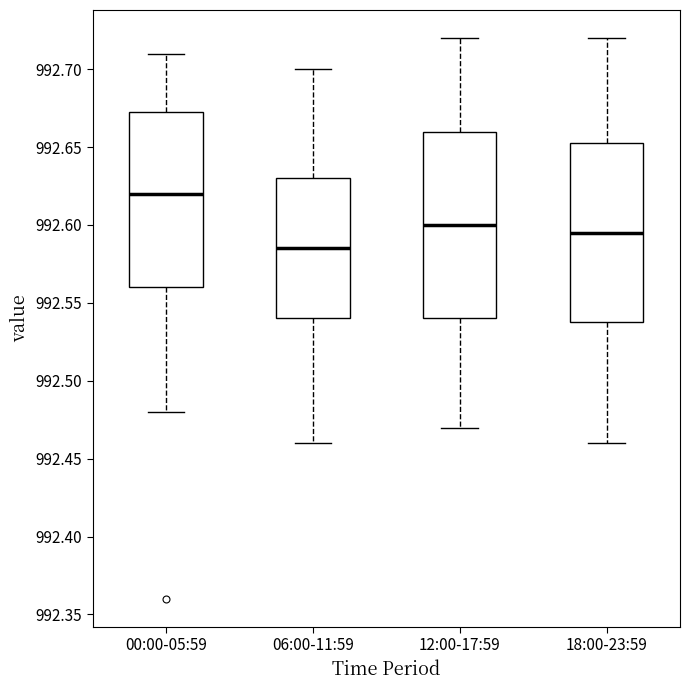

Which box has the lowest median line?

06:00-11:59